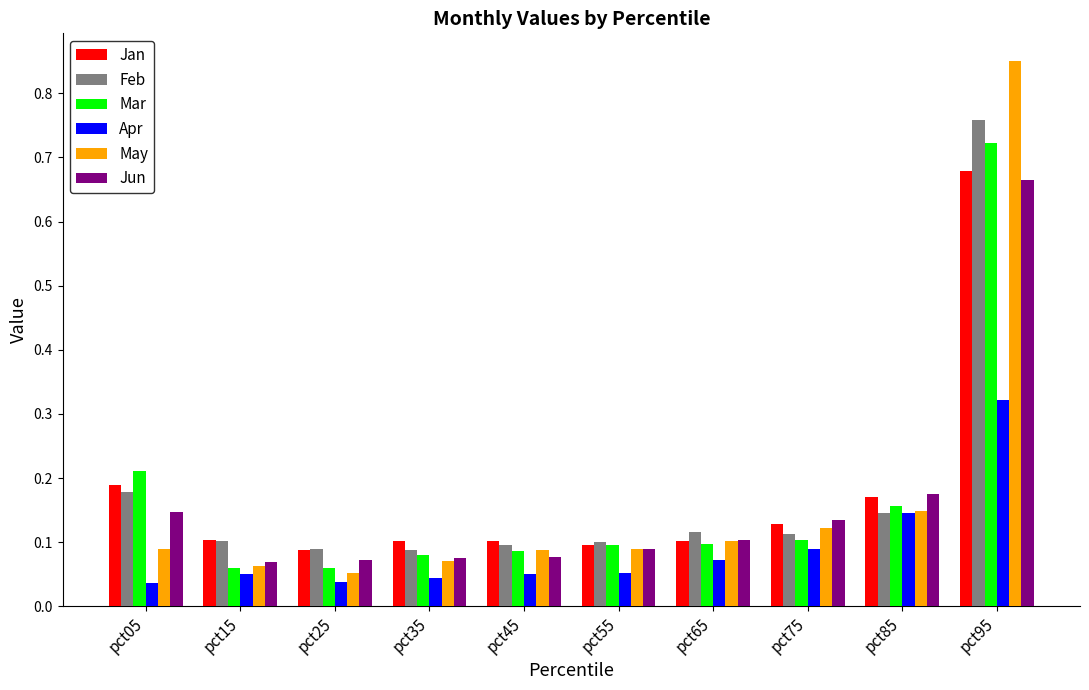

Which series has the widest spread of values?

May